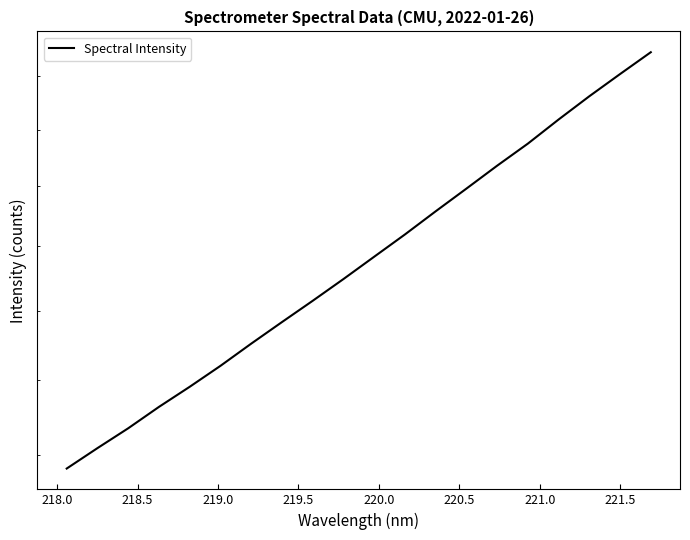

Reading left to right, what are all the values shown in this chart?

2364.1	2416.5	2468.5	2525.8	2580.8	2639.5	2703.0	2766.3	2830.2	2896.9	2967.1	3038.8	3115.2	3191.9	3271.4	3349.7	3437.5	3524.2	3609.1	3694.6